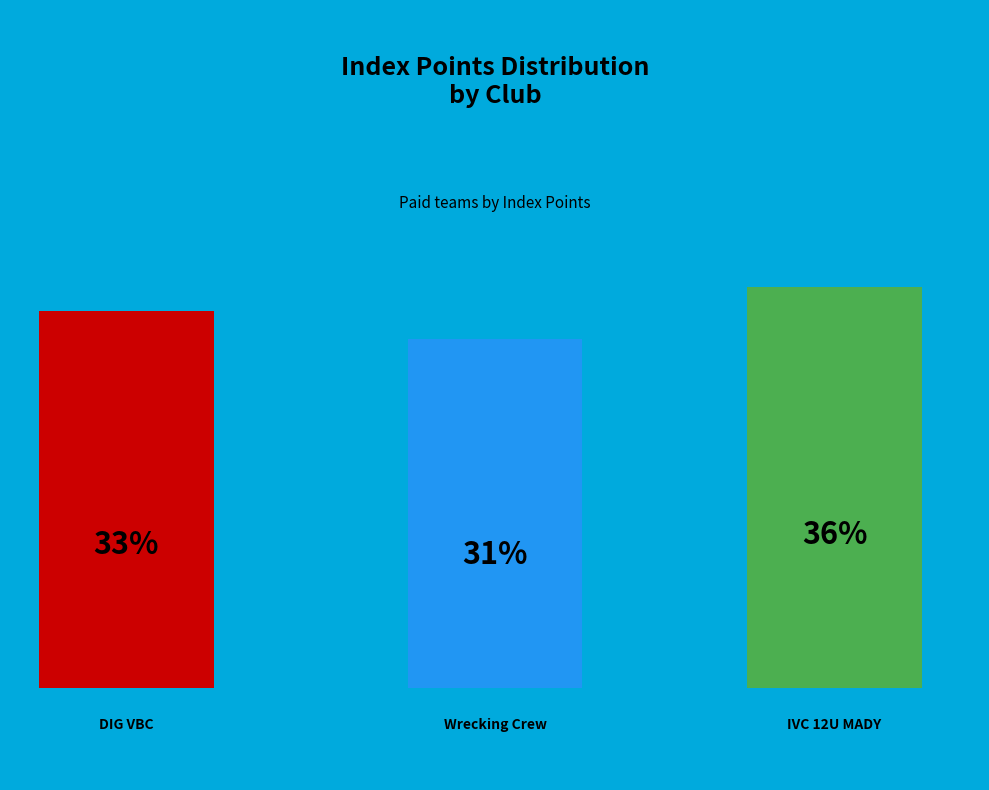

To the nearest percent, what portion does Wrecking Crew represent?

31%